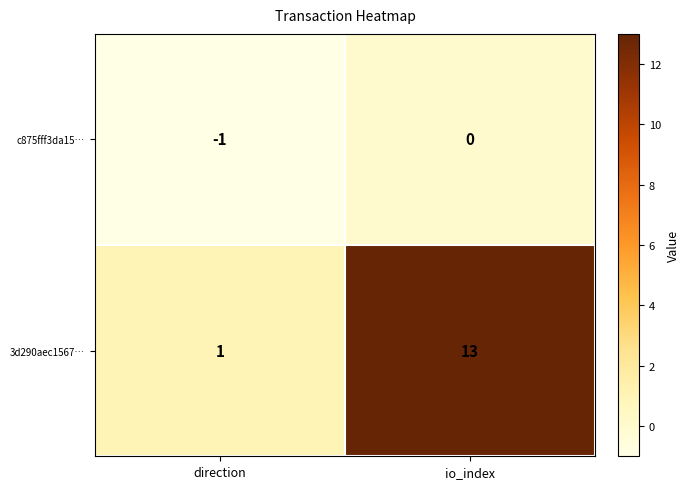

Reading left to right, extract all data points from this chart.

c875fff3da15…: -1	0
3d290aec1567…: 1	13